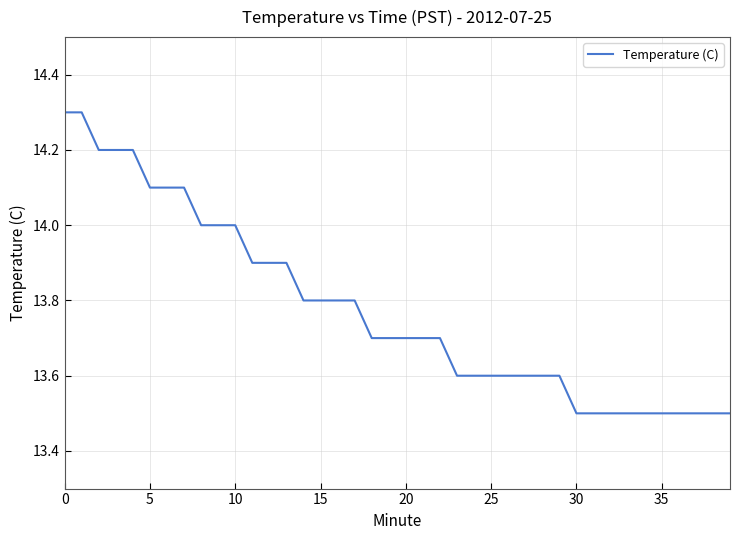

Does the chart have visible grid lines?

Yes